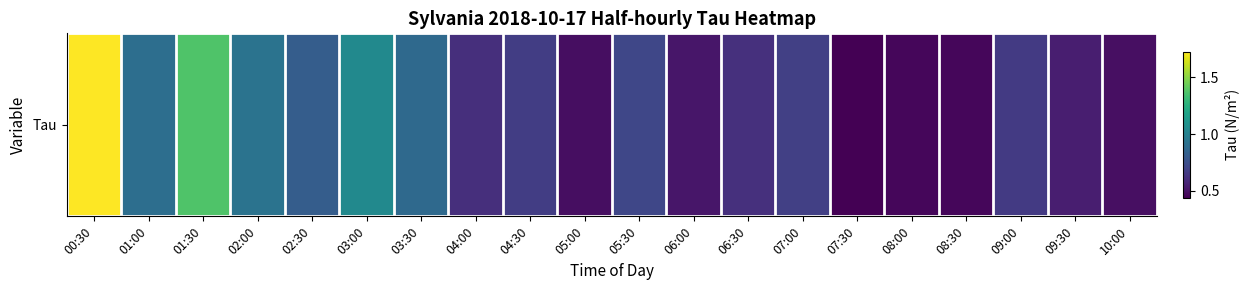

What is the change in value from 01:30 to 10:00?

-0.9